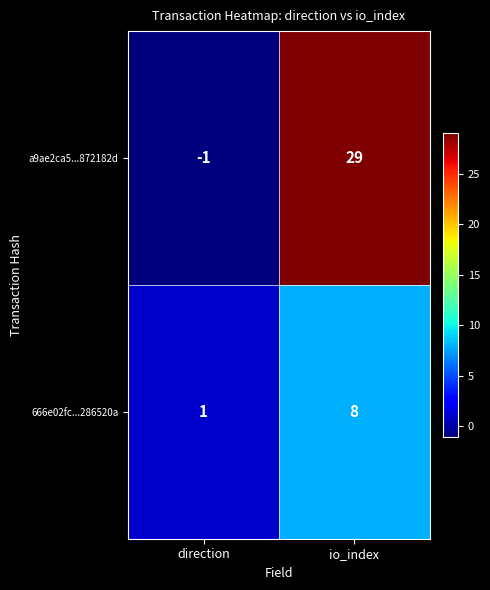

The value of 666e02fc...286520a at io_index is 11. True or false?

False